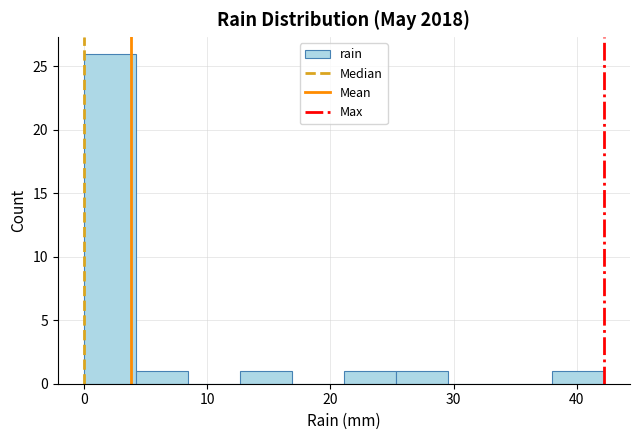

Over which range of the x-axis is the bar tallest?

0 to 4